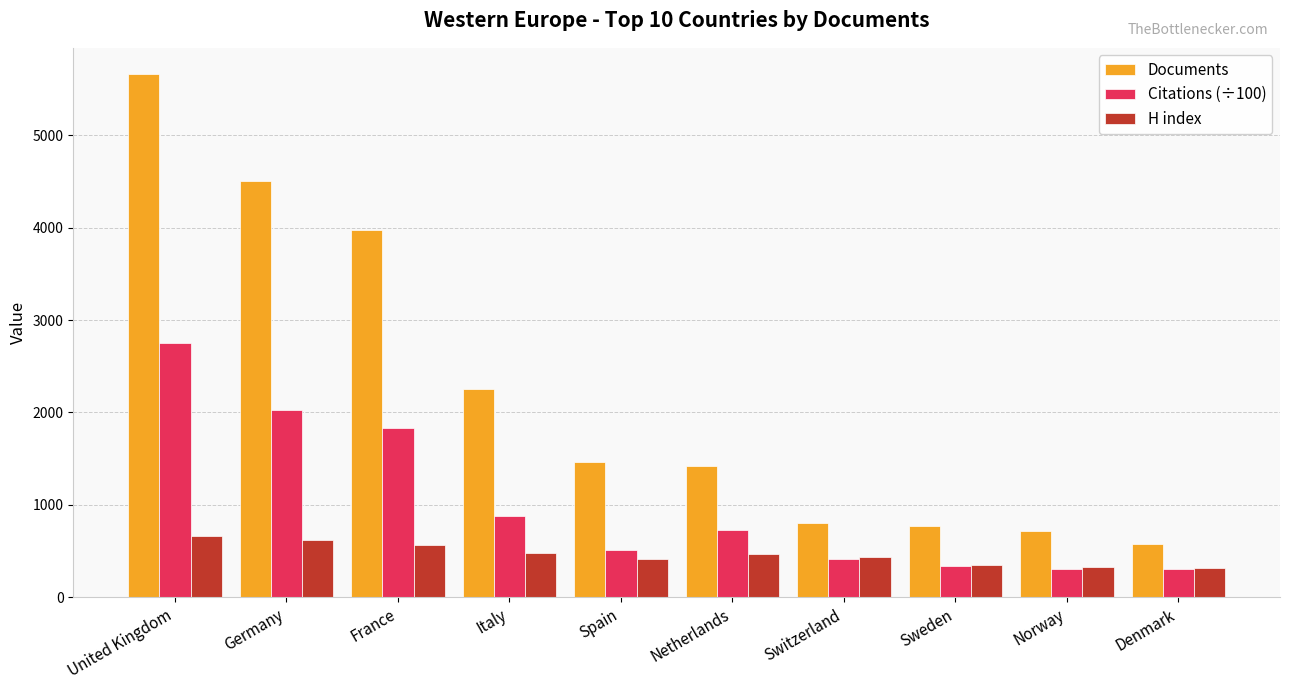

What is the minimum value shown in the chart?

307.2